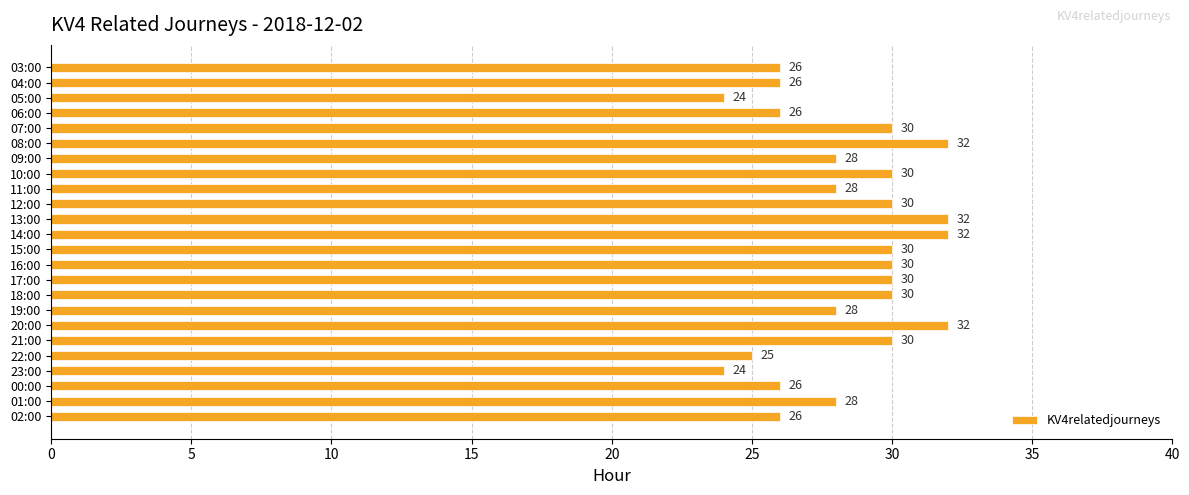

Does the chart contain any negative values?

No